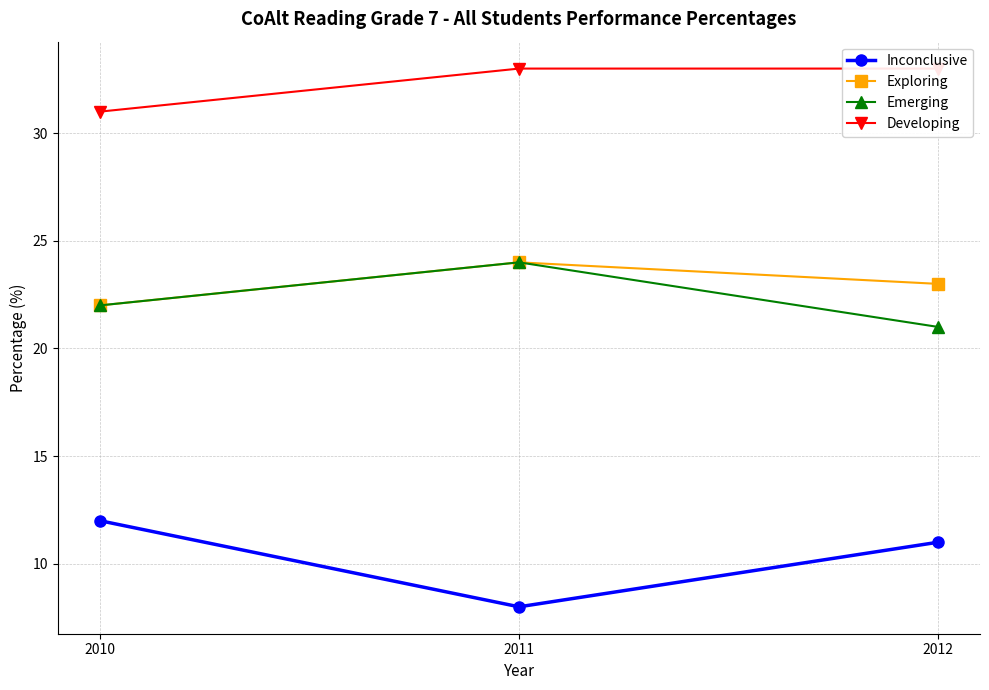

Does the chart display data point markers on the line(s)?

Yes